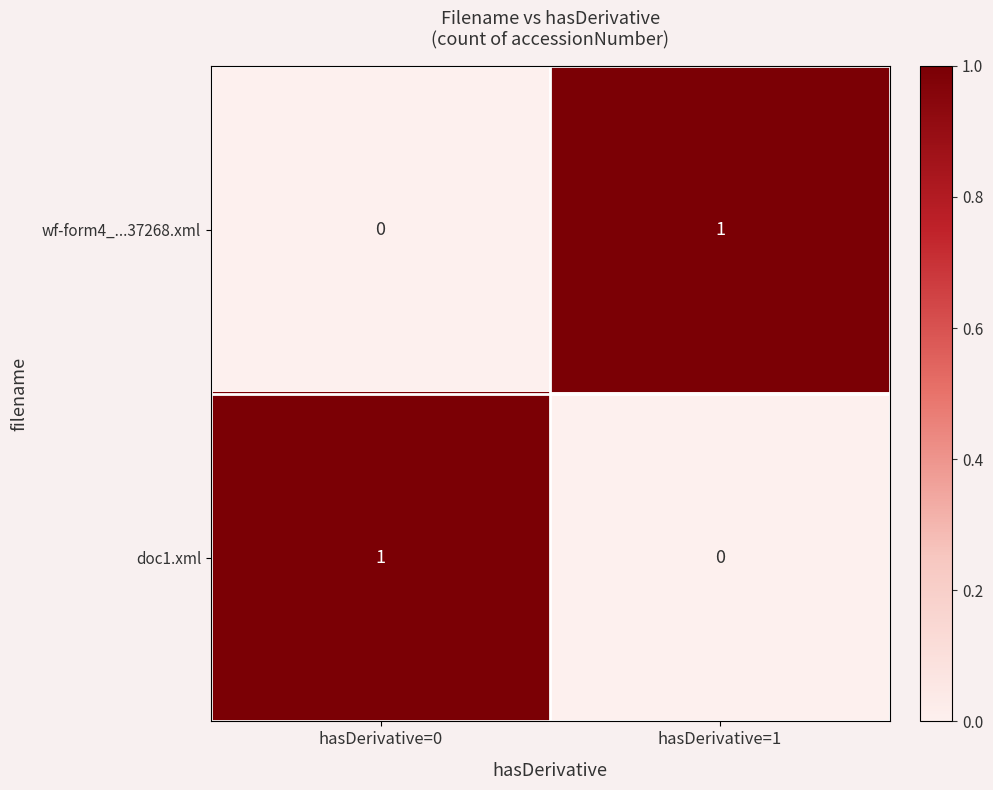

At which label is wf-form4_...37268.xml closest to 0?

hasDerivative=0